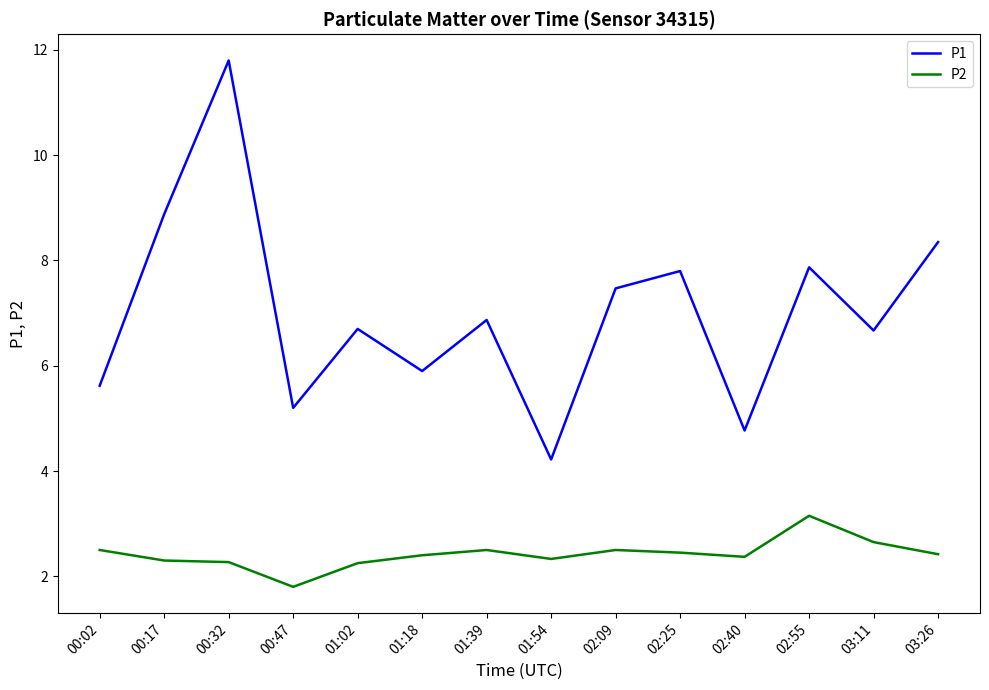

True or false: P2 and P1 intersect in this chart.

False